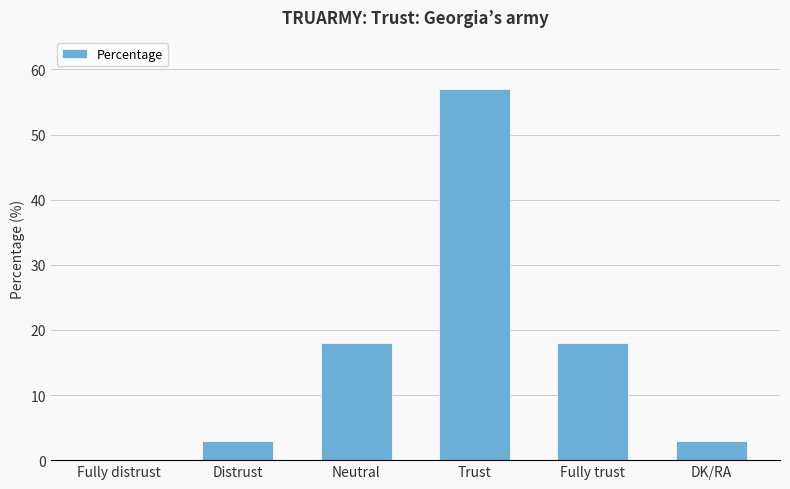

Between Distrust and Fully trust, which is larger?

Fully trust